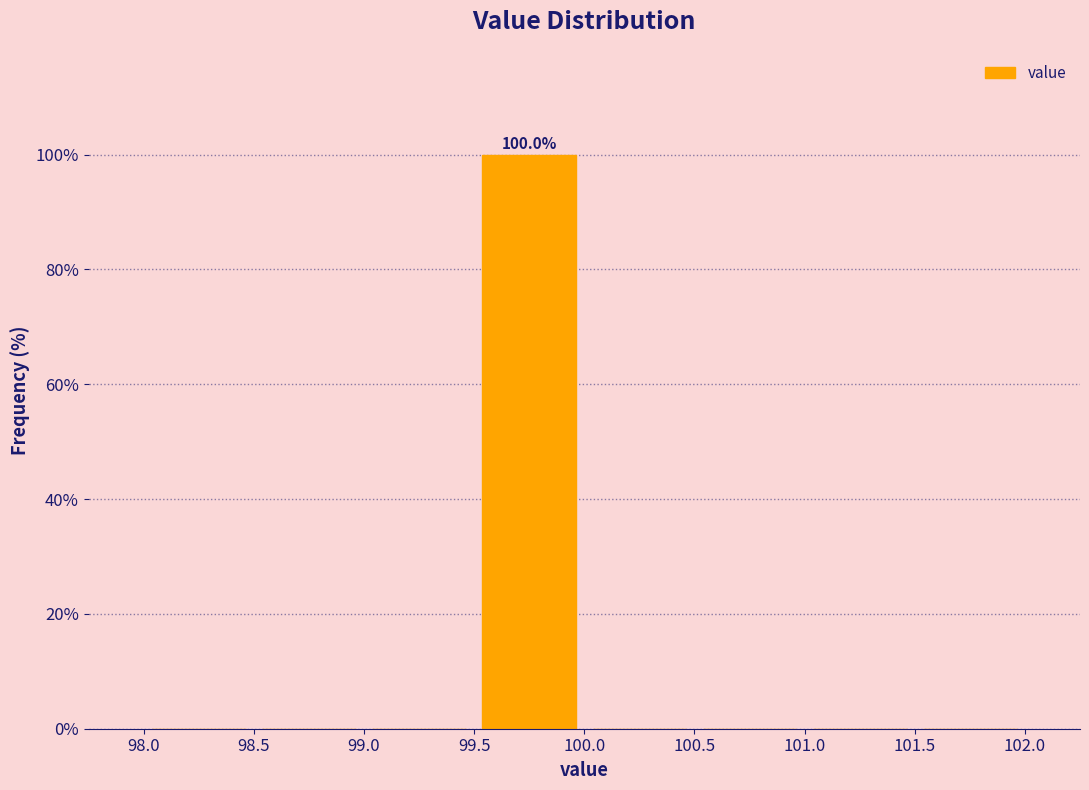

Over which range of the x-axis is the bar tallest?

99.5 to 100.0